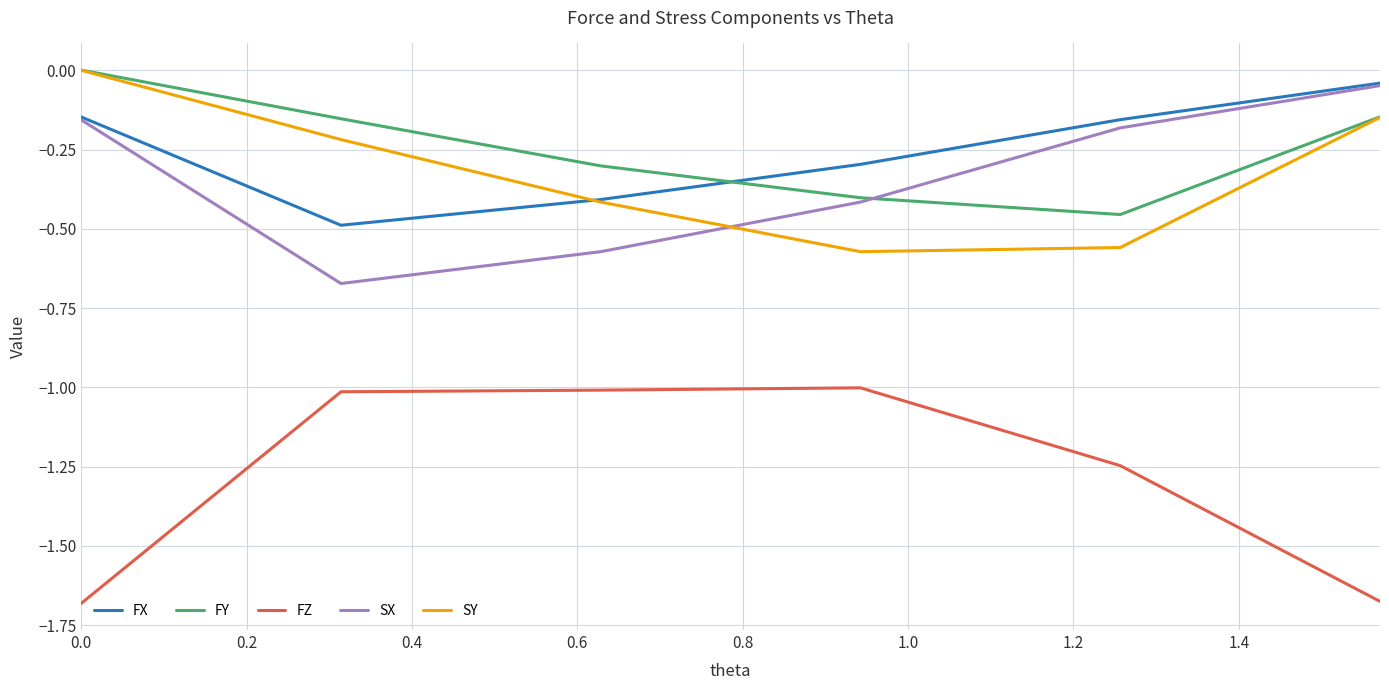

True or false: FZ and SX cross at least once.

False